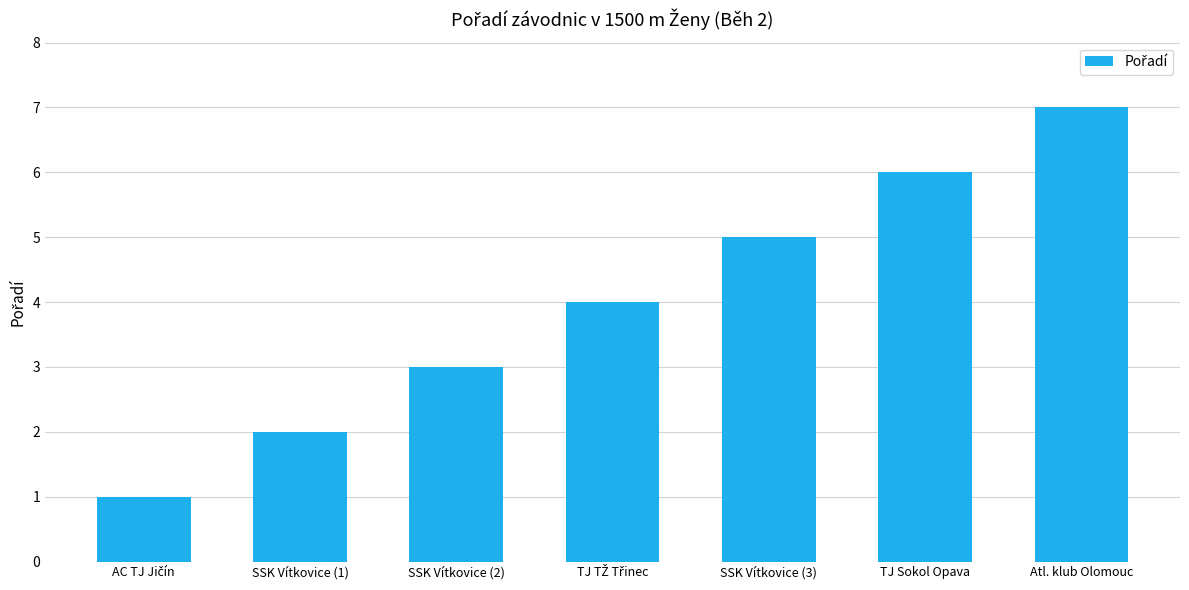

Count the values in the range 2 to 6.

5